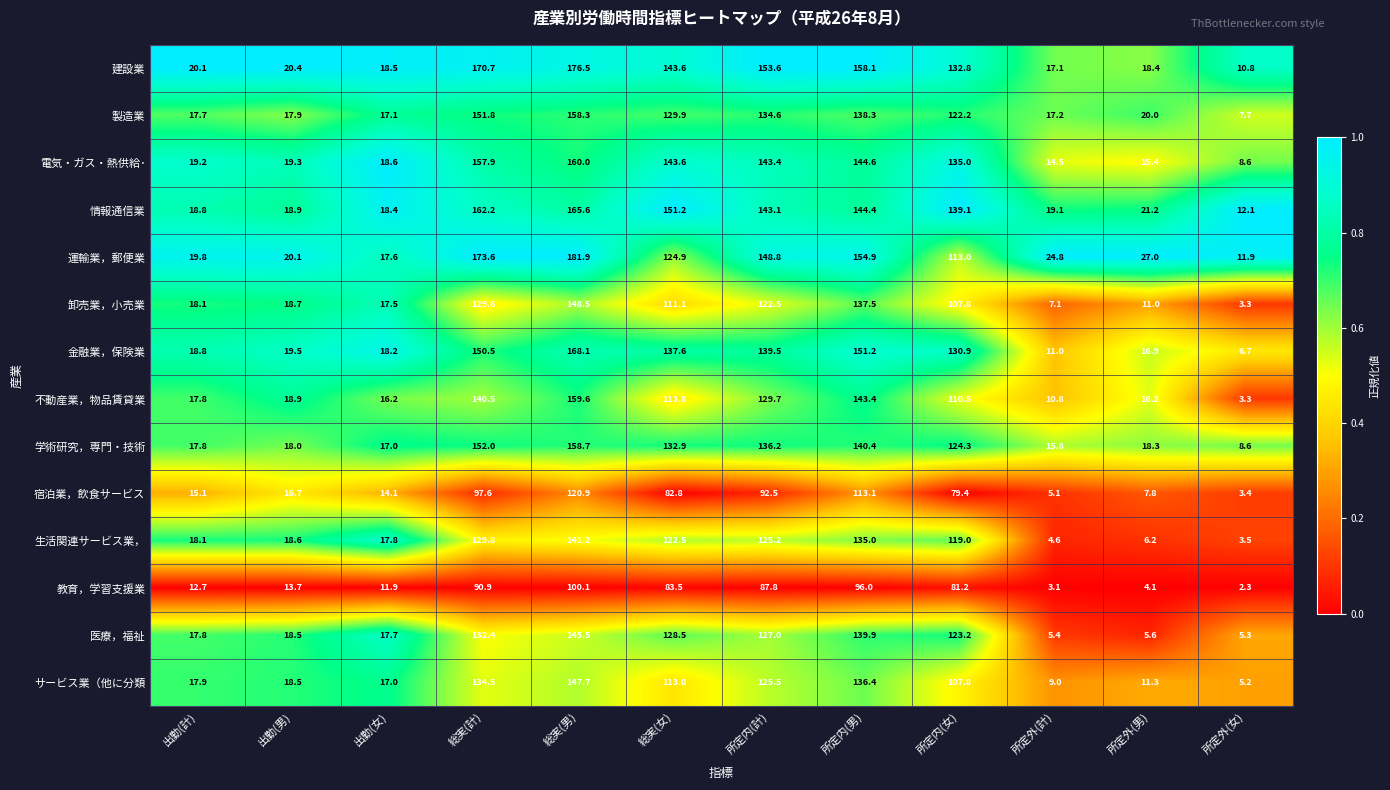

What is the difference between the maximum and minimum values in the 電気・ガス・熱供給･ series?

151.4